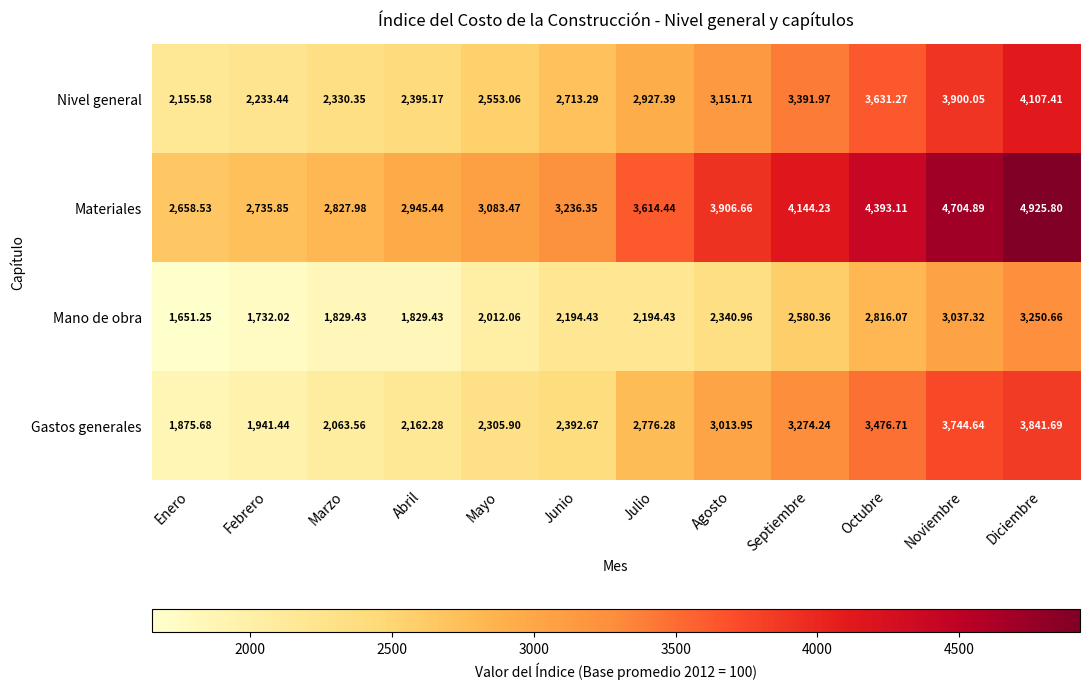

Where is Mano de obra nearest to the value 2450?

Agosto